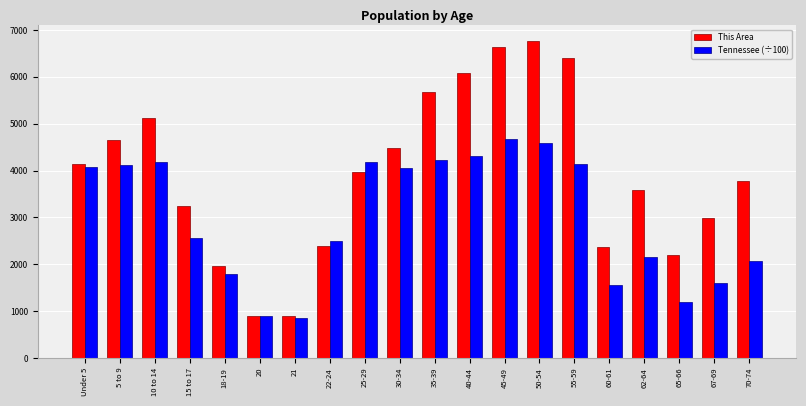

Where is Tennessee (÷100) nearest to the value 2767?

15 to 17